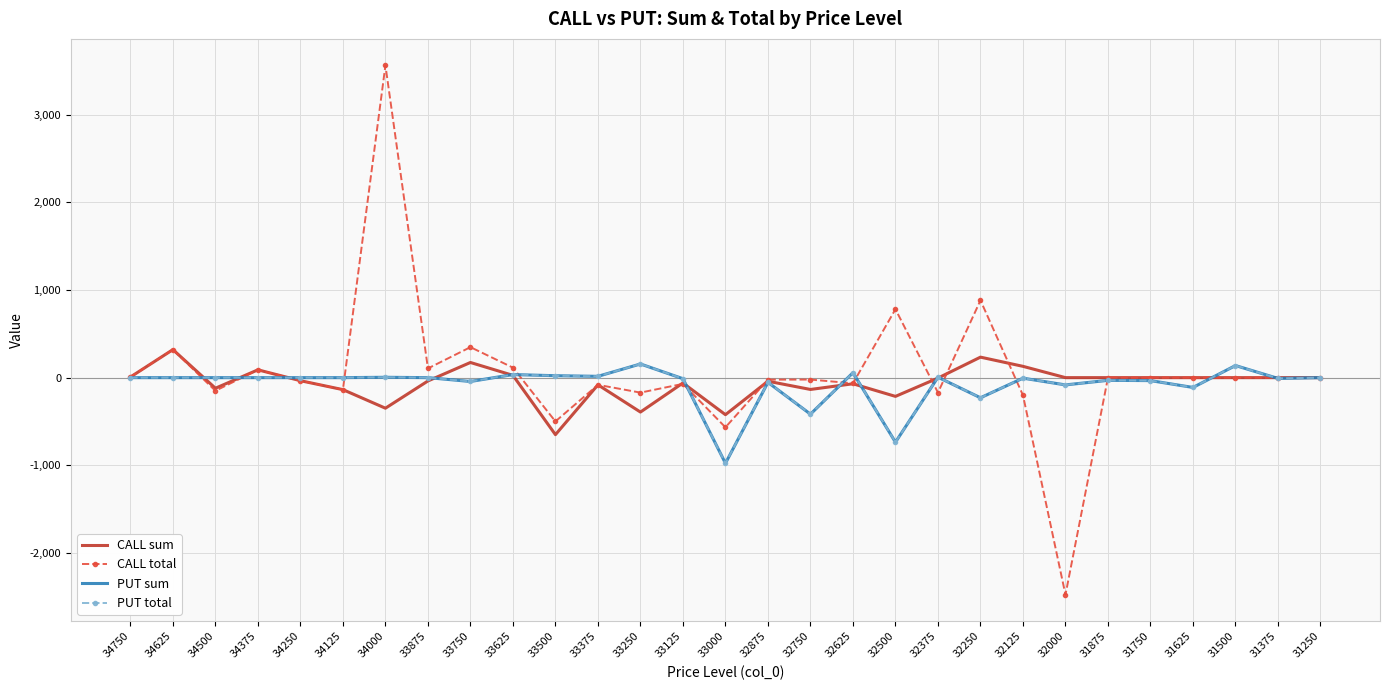

At 31625, list the series in order from largest to smallest.

CALL sum, CALL total, PUT sum, PUT total